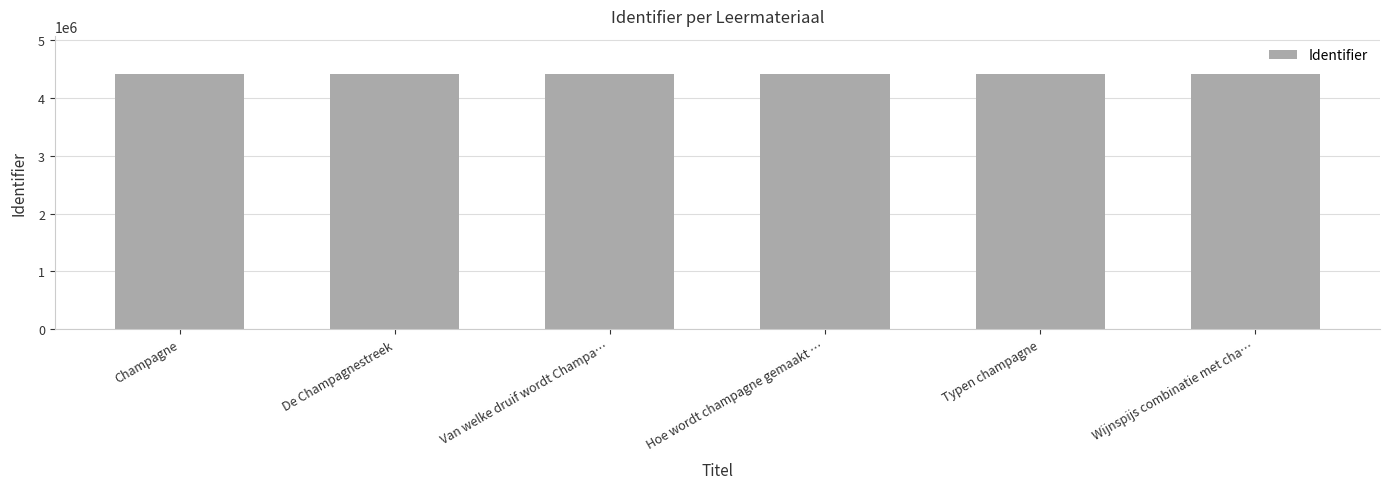

What is the value of the 3rd bar from the left?

4414751